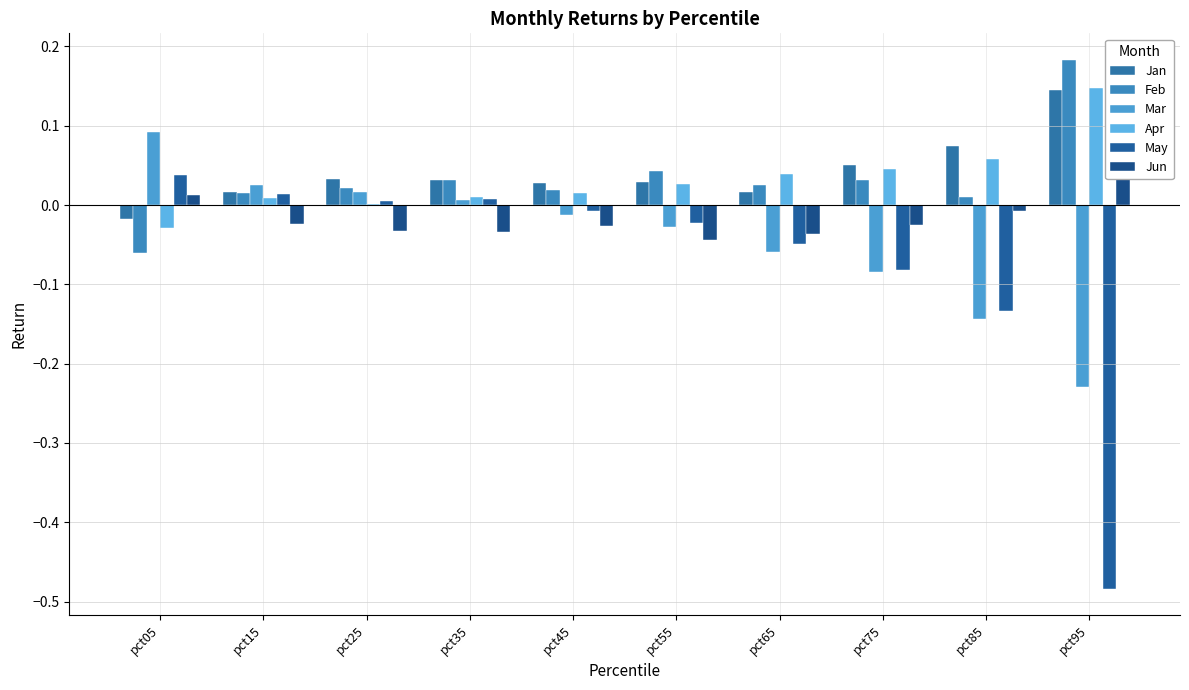

Which series has the largest total across all categories?

Jan